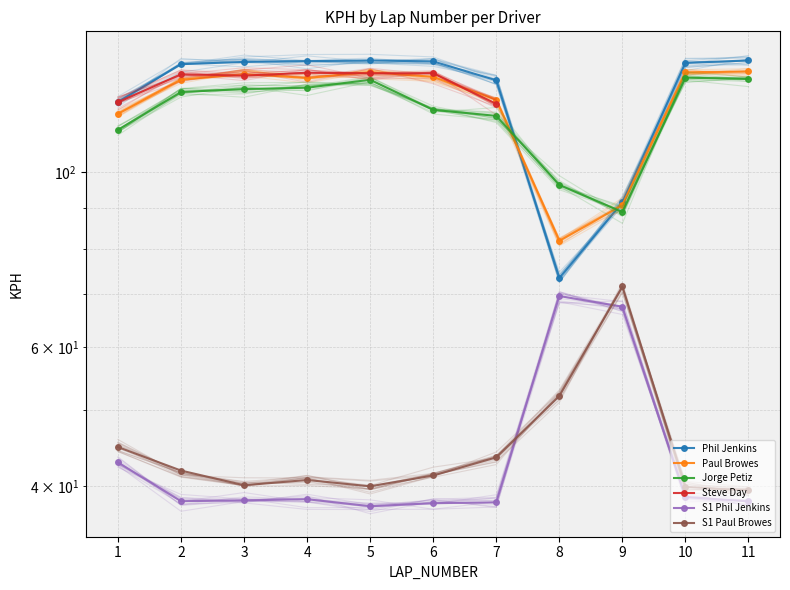

Read the S1 Phil Jenkins value at 7.

38.1